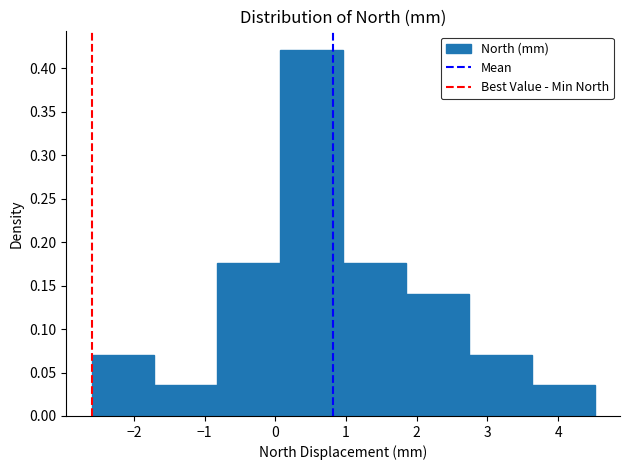

What is the height of the bar covering 3.63 to 4.52 on the x-axis? Neither the bar edges nor the heights are printed on the chart, so give them approximately, as read against the axes.

0.035